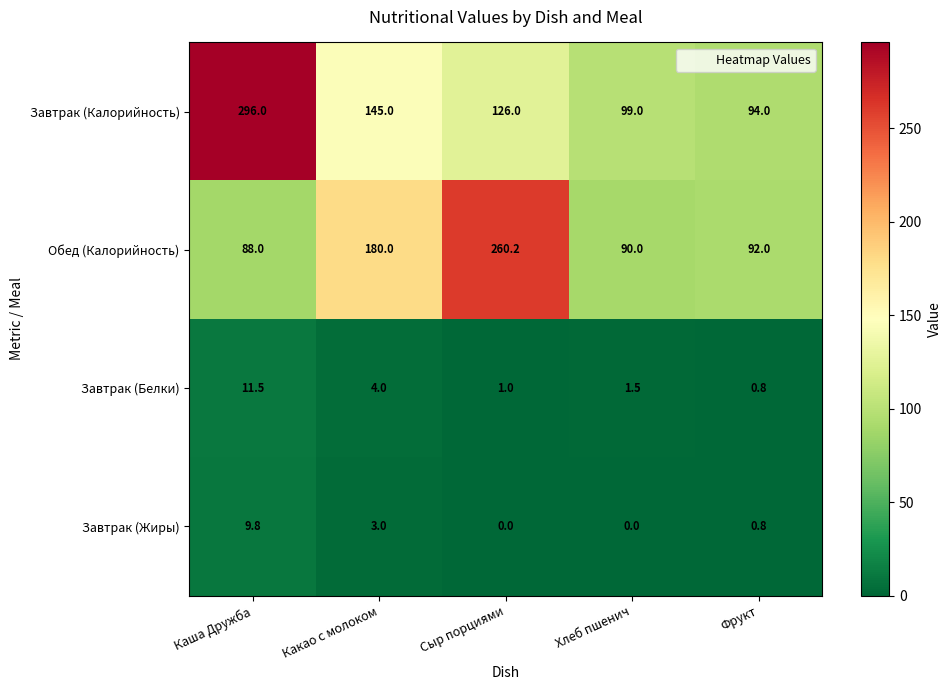

Reading right to left, list all the values displayed in this chart.

Завтрак (Калорийность): Фрукт=94.0	Хлеб пшенич=99.0	Сыр порциями=126.0	Какао с молоком=145.0	Каша Дружба=296.0
Обед (Калорийность): Фрукт=92.0	Хлеб пшенич=90.0	Сыр порциями=260.2	Какао с молоком=180.0	Каша Дружба=88.0
Завтрак (Белки): Фрукт=0.8	Хлеб пшенич=1.5	Сыр порциями=1.0	Какао с молоком=4.0	Каша Дружба=11.5
Завтрак (Жиры): Фрукт=0.8	Хлеб пшенич=0.0	Сыр порциями=0.0	Какао с молоком=3.0	Каша Дружба=9.8